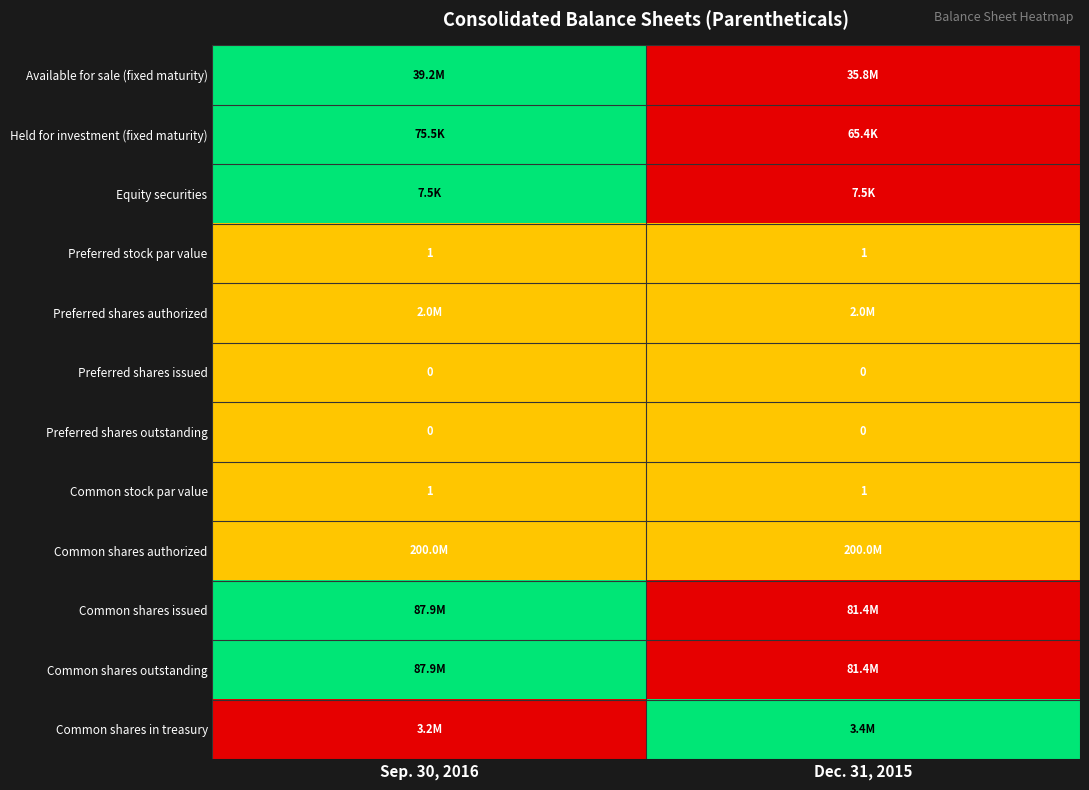

At which category is the sum across all series the highest?

Sep. 30, 2016